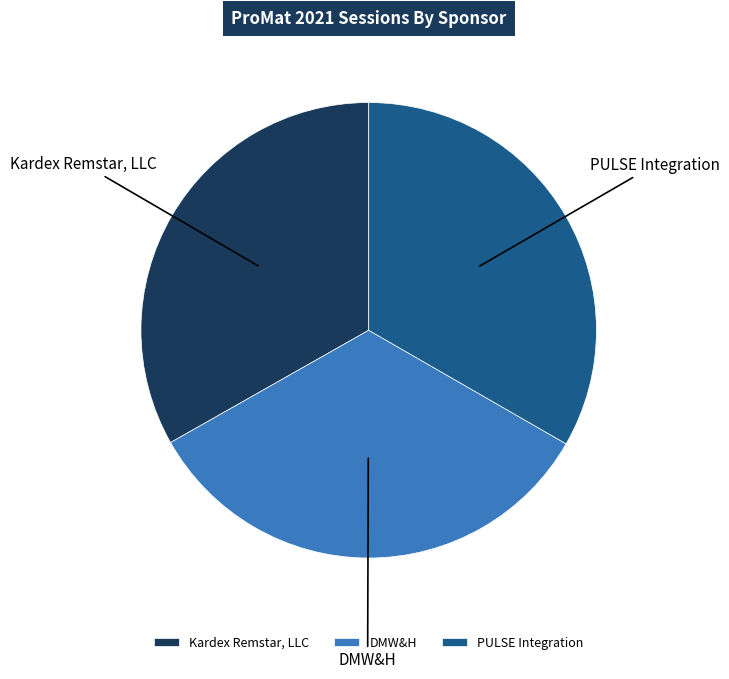

Does DMW&H represent more than half of the total?

No